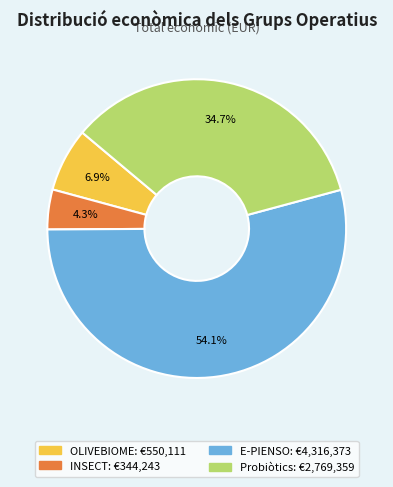

Which category accounts for the majority?

E-PIENSO